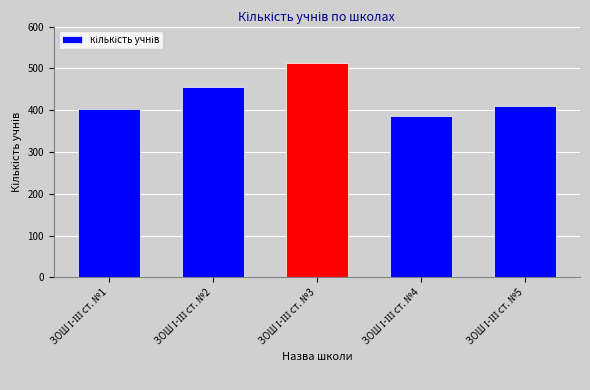

What is the greatest value displayed?

512